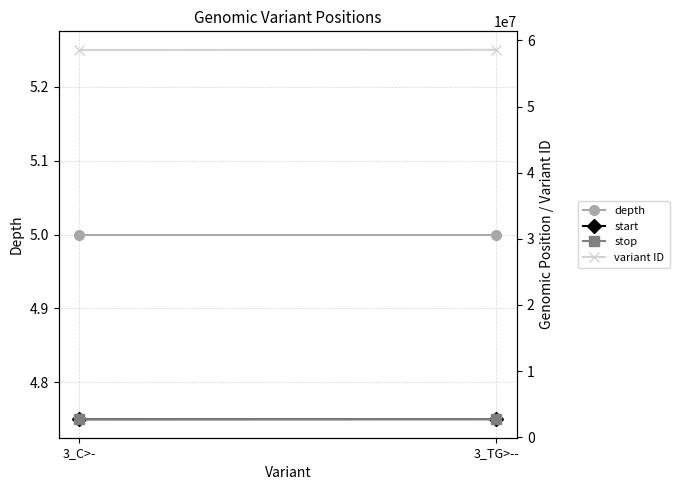

How many data points in variant ID are less than 58569445?

1